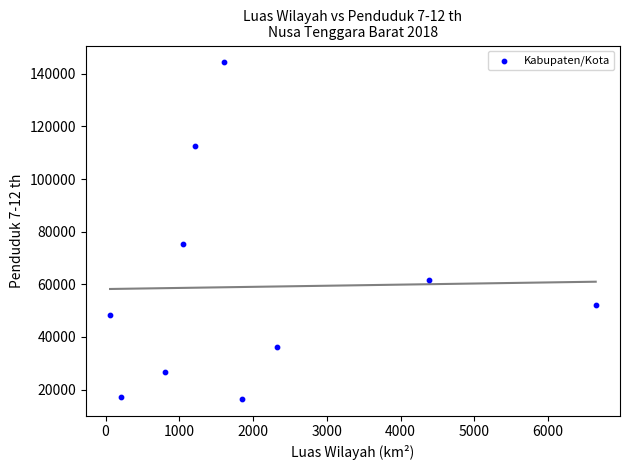

What Y value in the scatter plot is closest to 80395?

75274